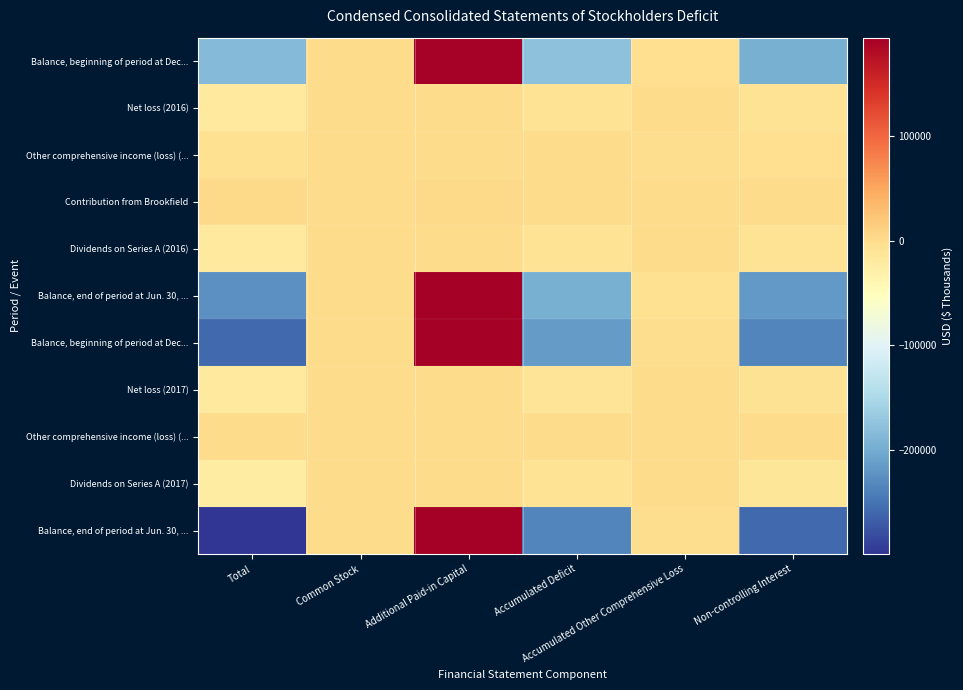

Count the number of categories in the chart.

6